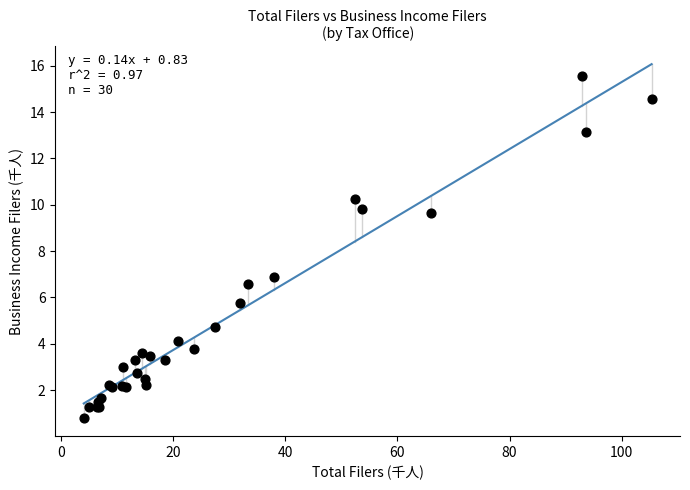

What Y value in the scatter plot is closest to 8?

6.9